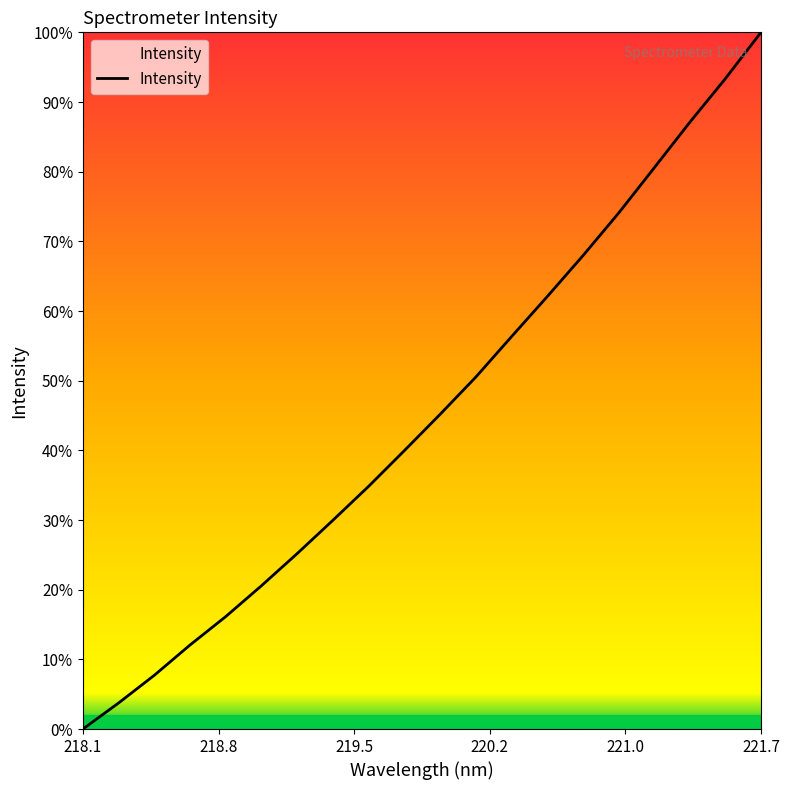

Does the chart display data point markers on the line(s)?

No